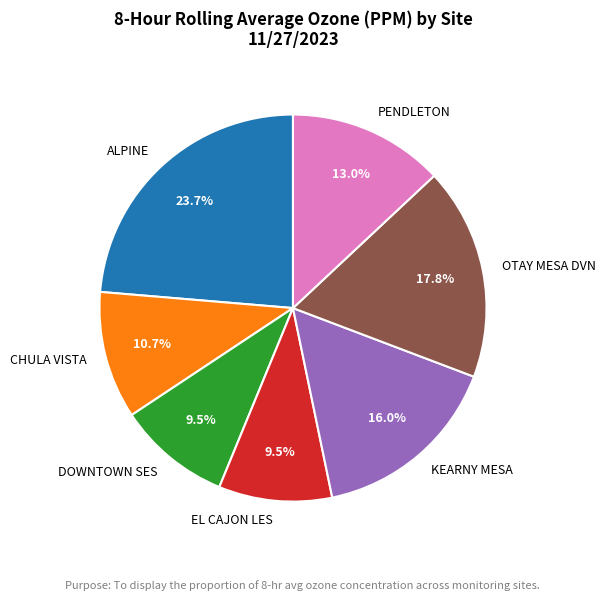

What is the largest slice in the pie chart?

ALPINE